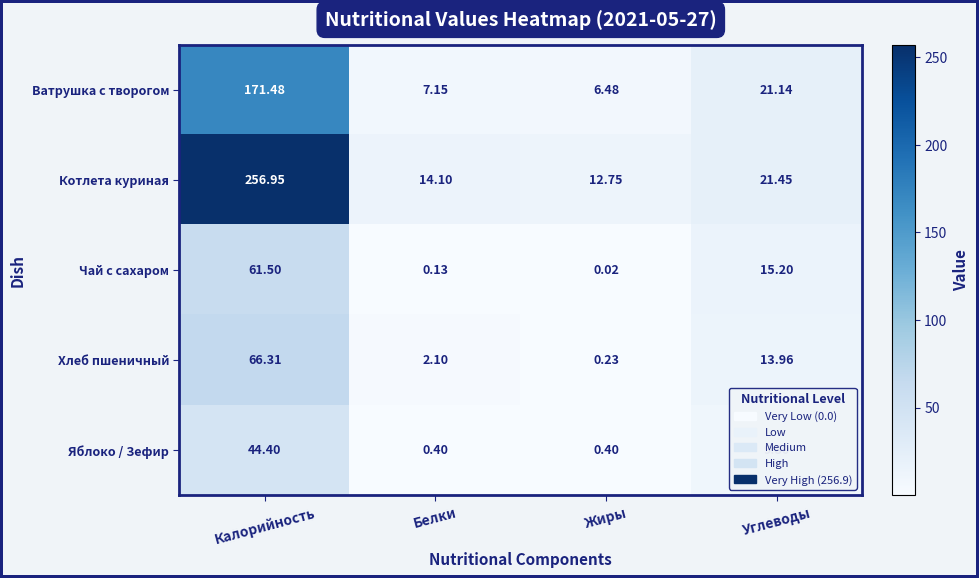

How many categories are shown in the chart?

4